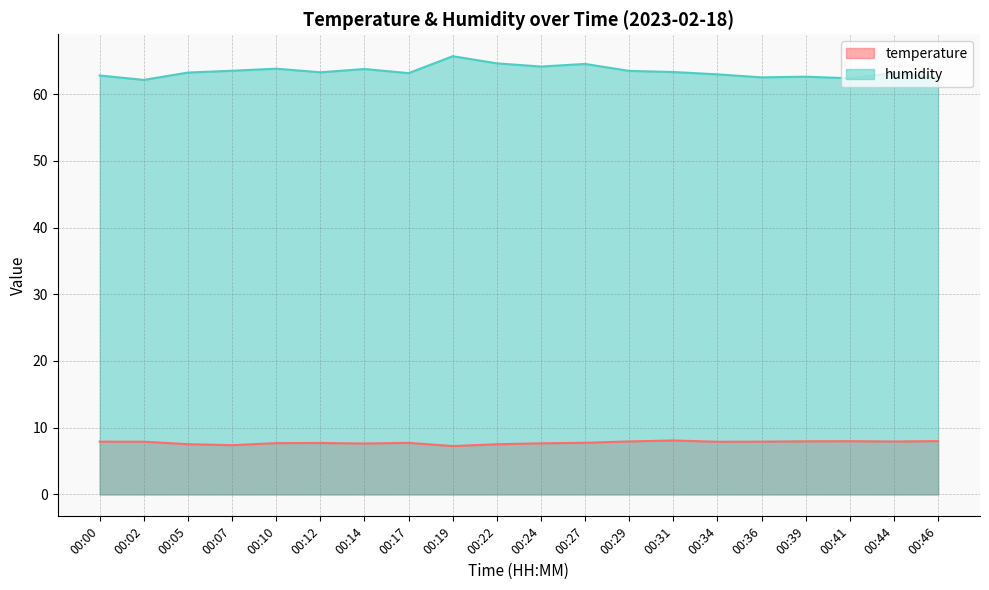

Reading right to left, list all the values displayed in this chart.

temperature: 00:46=8.0	00:44=7.9	00:41=8.0	00:39=8.0	00:36=7.9	00:34=7.9	00:31=8.1	00:29=7.9	00:27=7.7	00:24=7.7	00:22=7.5	00:19=7.2	00:17=7.7	00:14=7.6	00:12=7.7	00:10=7.7	00:07=7.4	00:05=7.5	00:02=7.9	00:00=7.9
humidity: 00:46=62.5	00:44=63.2	00:41=62.4	00:39=62.6	00:36=62.5	00:34=63.0	00:31=63.3	00:29=63.5	00:27=64.5	00:24=64.1	00:22=64.6	00:19=65.7	00:17=63.1	00:14=63.8	00:12=63.3	00:10=63.8	00:07=63.5	00:05=63.2	00:02=62.1	00:00=62.8